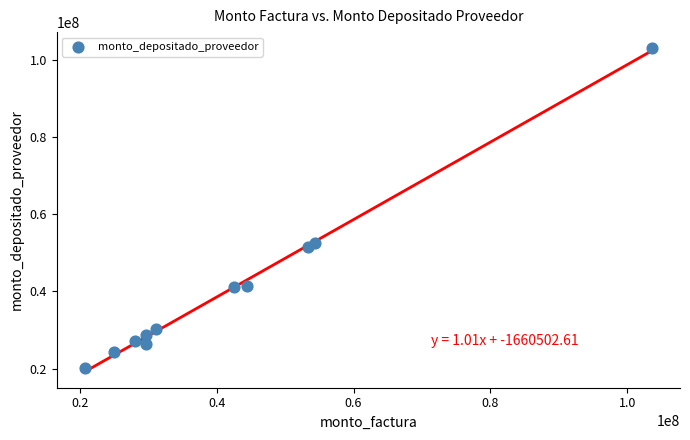

What is the range of X values (max minus min)?

82758784